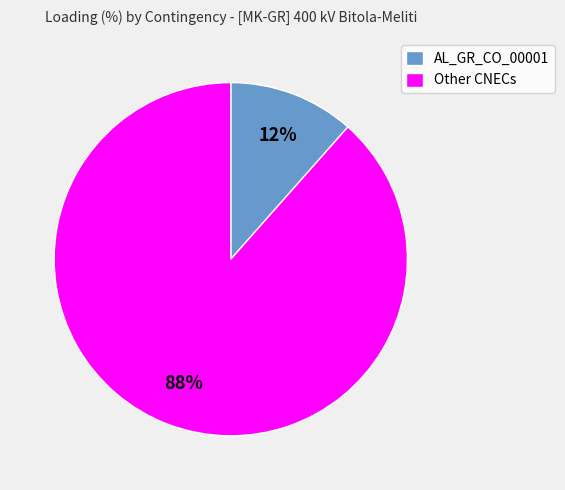

To the nearest percent, what is the average slice percentage?

50%